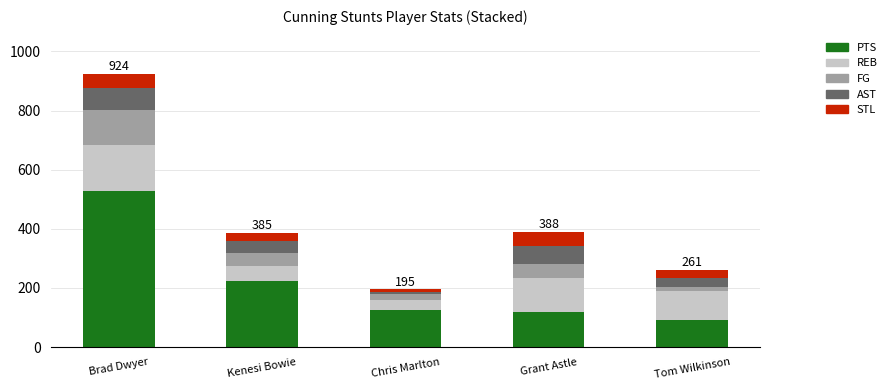

Read the PTS value at Kenesi Bowie.

224